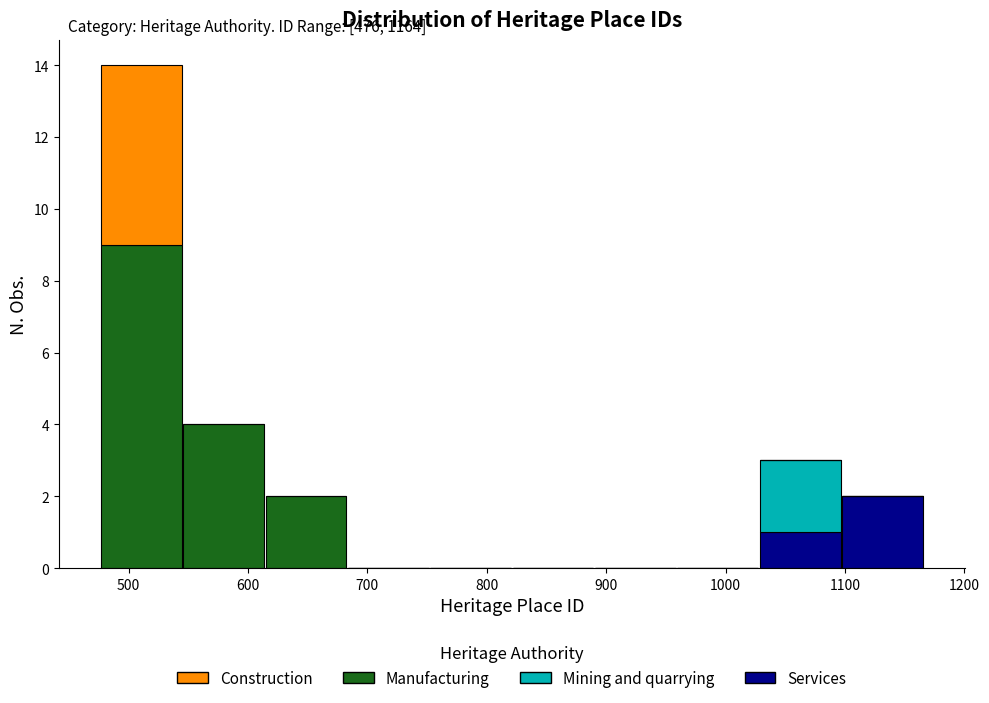

Which range on the x-axis has the tallest stacked bar (by total height)?

476 to 545